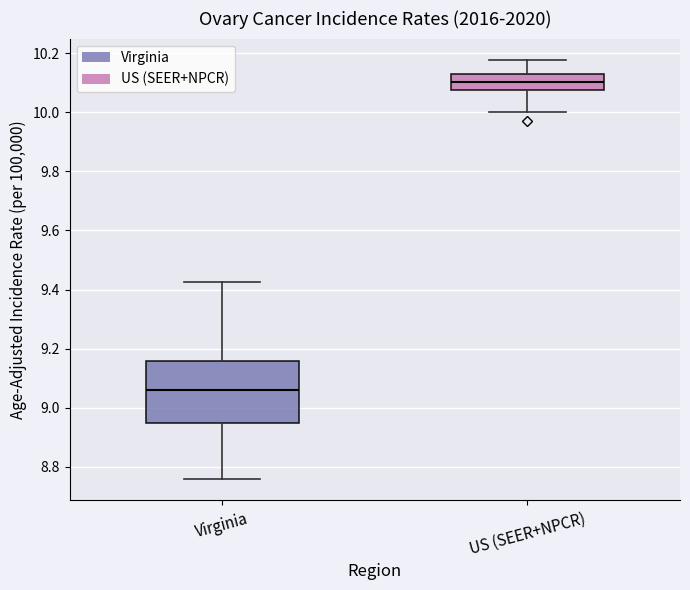

Reading left to right, transcribe this box plot: for each box, give where its median line is, the range the box spans, and where its two whiskers end, as read against the y-axis. The values are not printed on the chart, so give them approximately, as read against the axis.

Virginia: median 9.06, box 8.94 to 9.16, whiskers 8.76 to 9.42
US (SEER+NPCR): median 10.10, box 10.08 to 10.12, whiskers 10.00 to 10.18